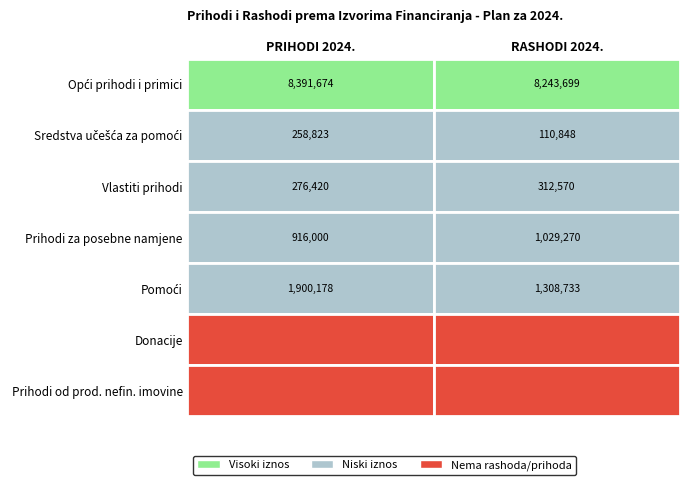

Which has a higher value, PLAN ZA 2024. - RASHODI or PLAN ZA 2024. - PRIHODI?

PLAN ZA 2024. - PRIHODI